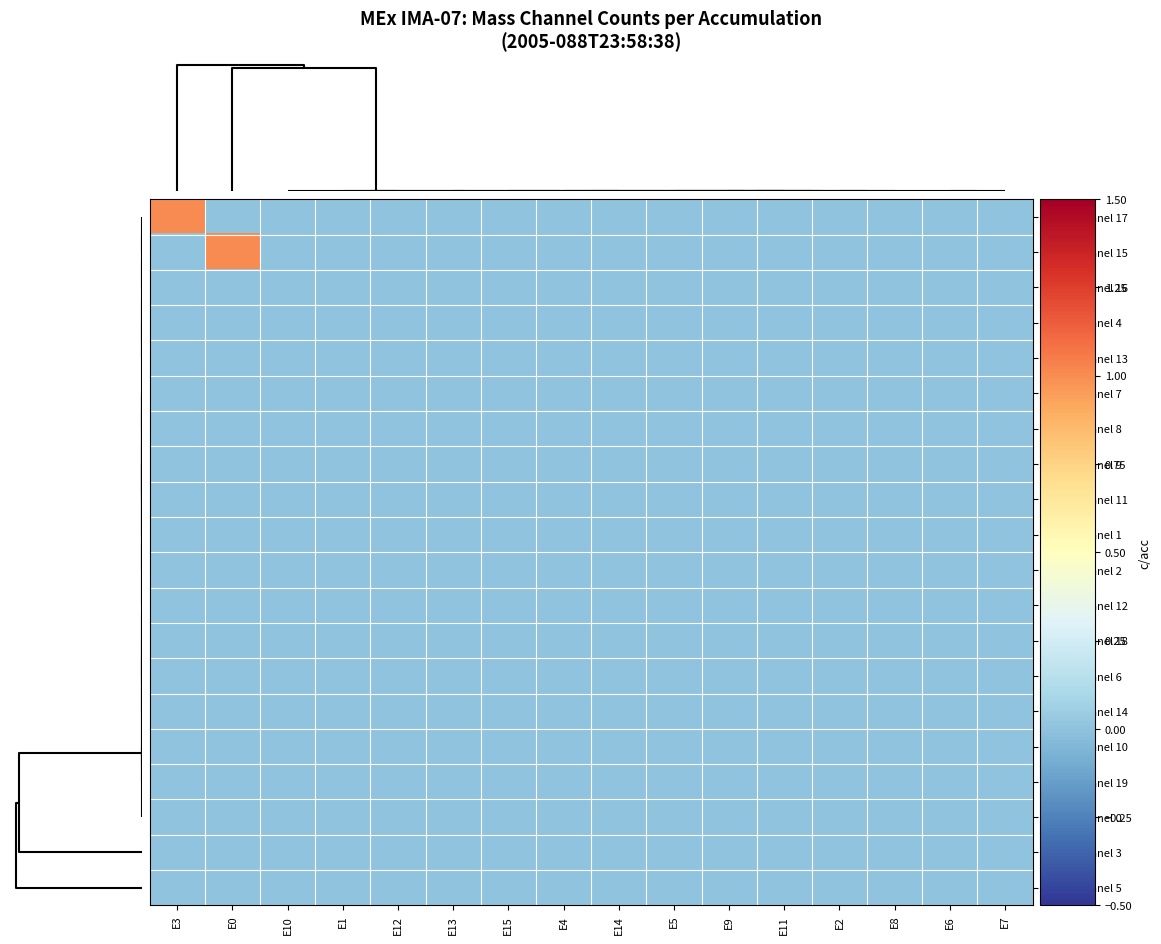

Which series has the widest spread of values?

Mass Channel 17